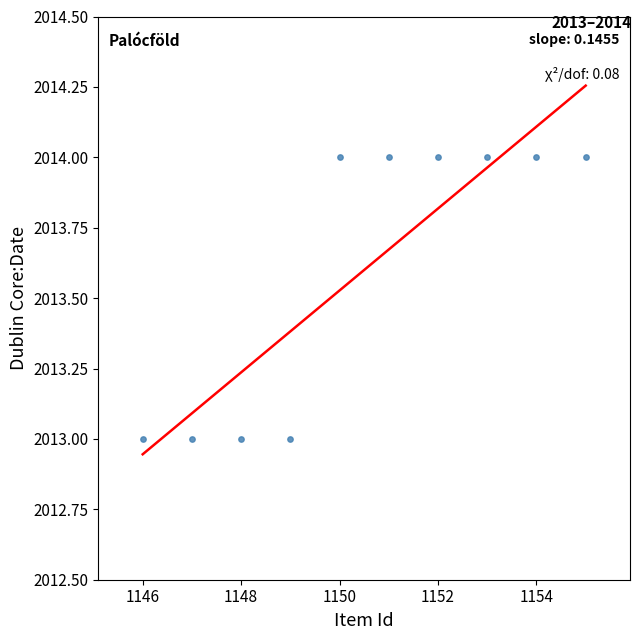

What is the average Y value?

2014